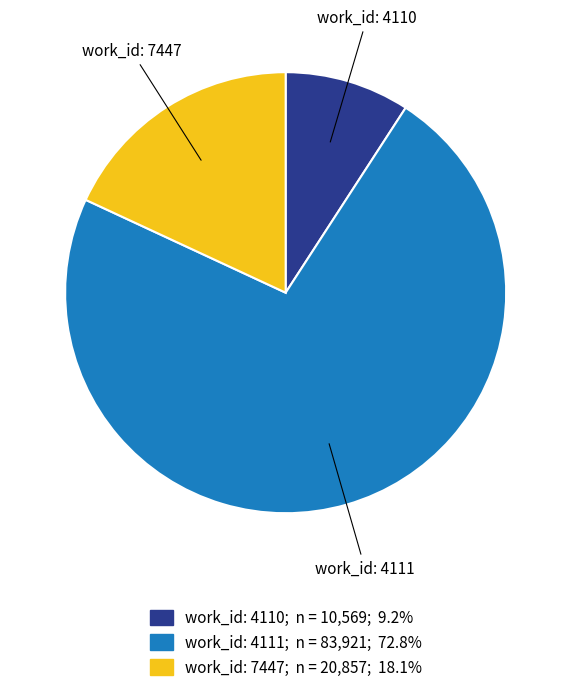

Does any single category account for the majority?

Yes